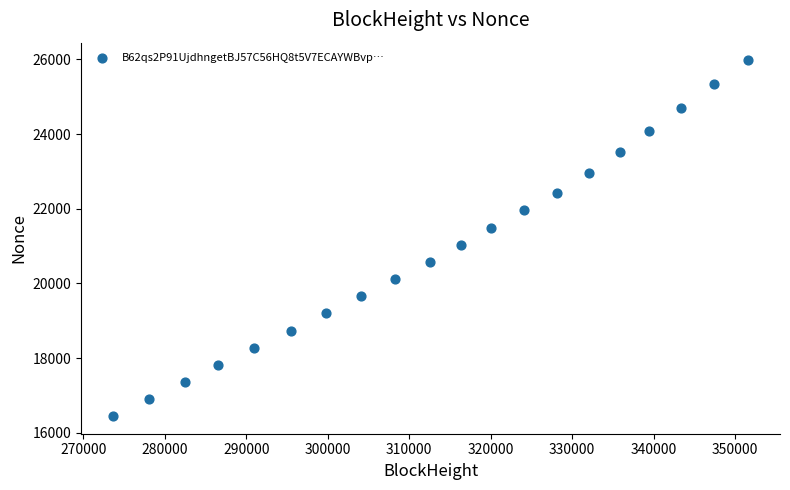

What is the range of Y values (max minus min)?

9515